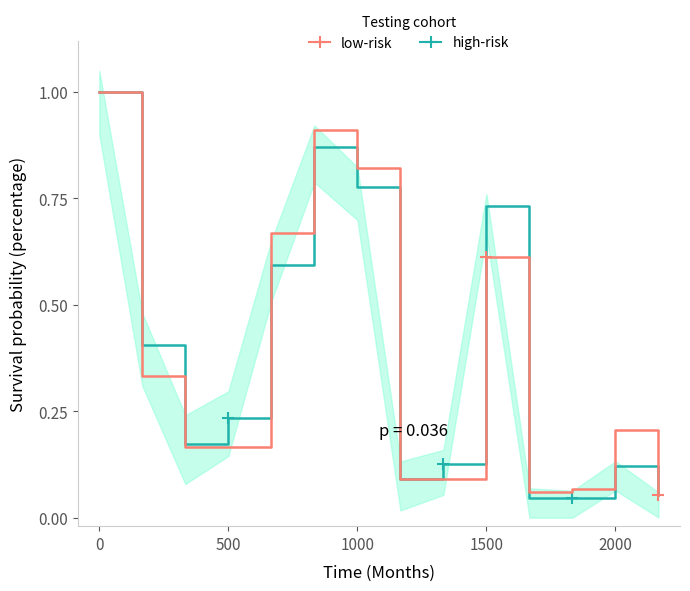

After their last crossing, which series has the higher values: low-risk or high-risk?

high-risk